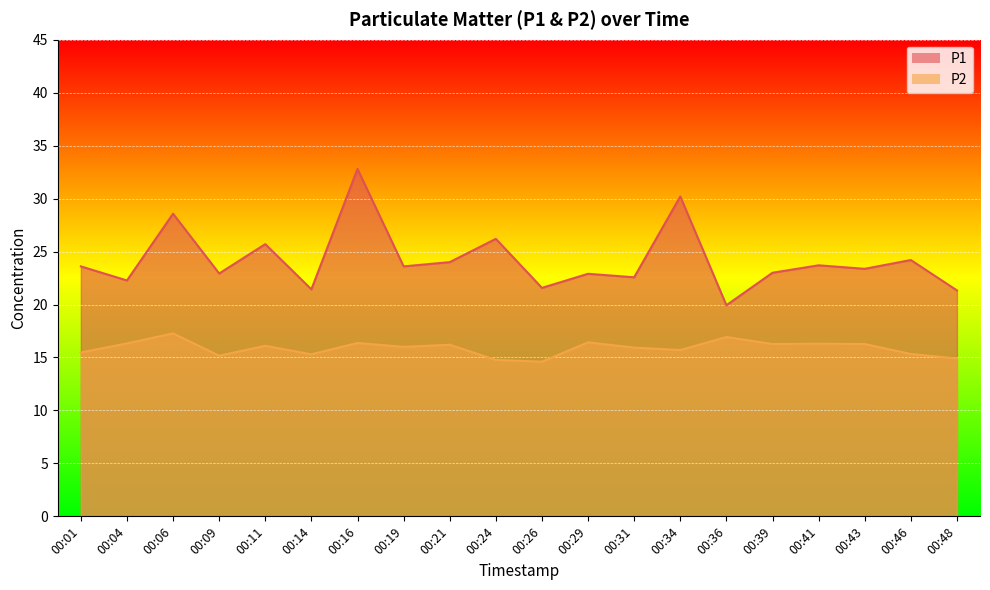

At which label does P2 reach its peak?

00:06